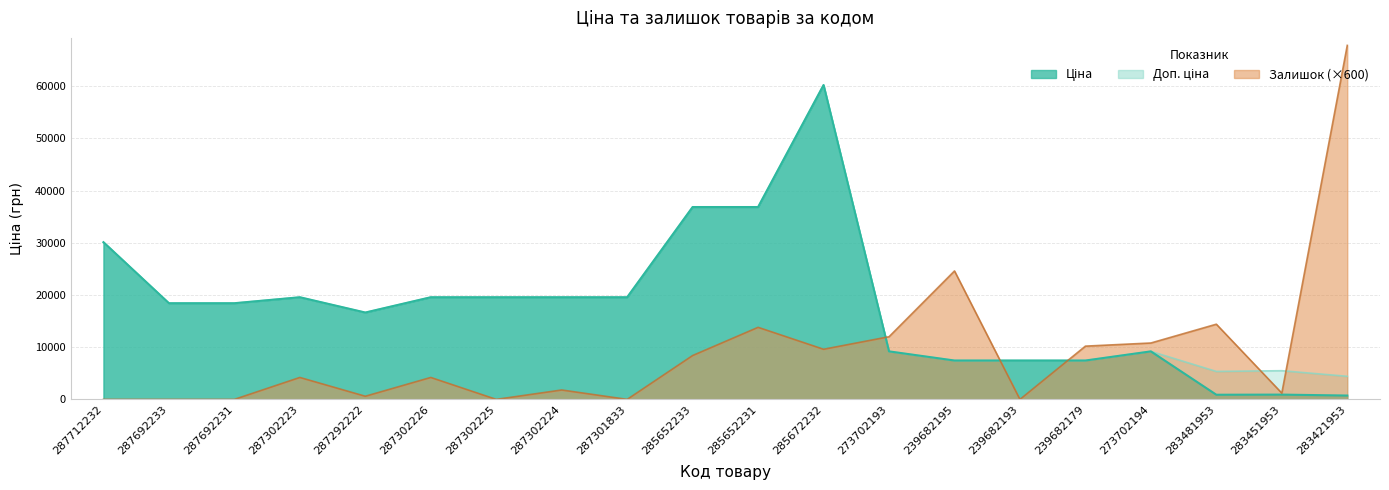

What are all the series names shown in the legend?

Ціна, Доп. ціна, Залишок